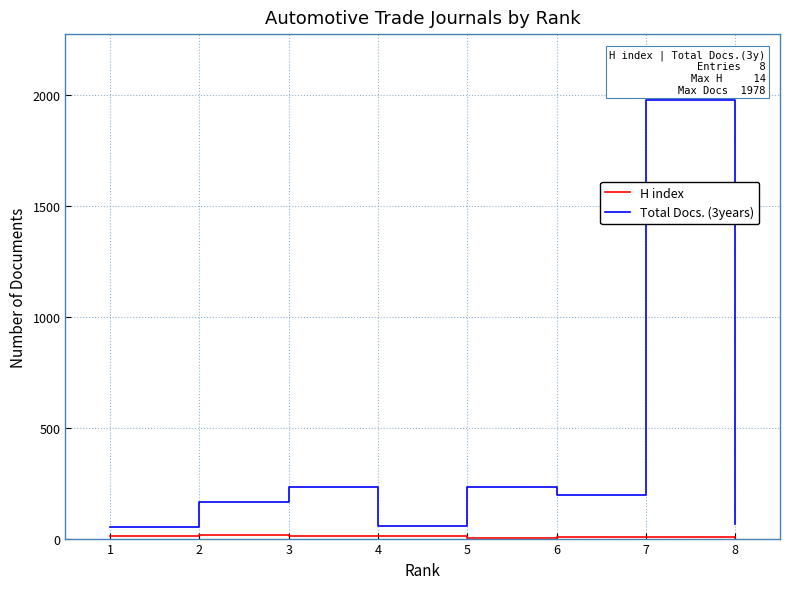

The value of Total Docs. (3years) at 5 is 82. True or false?

False